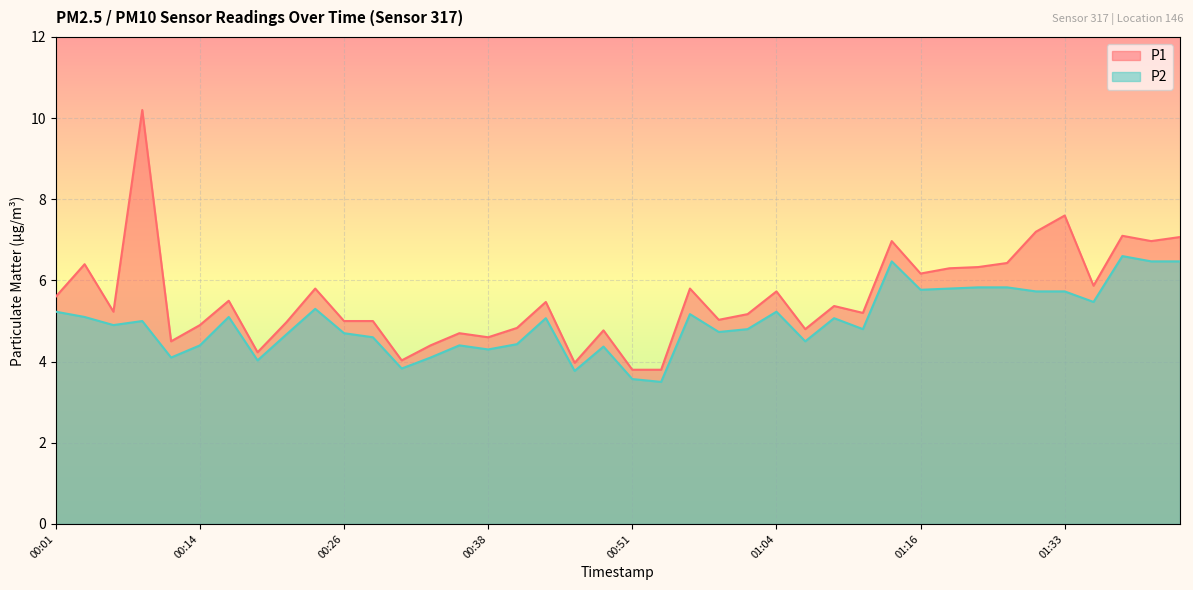

What is the difference between the P1 values at 00:16 and 00:53?

1.7